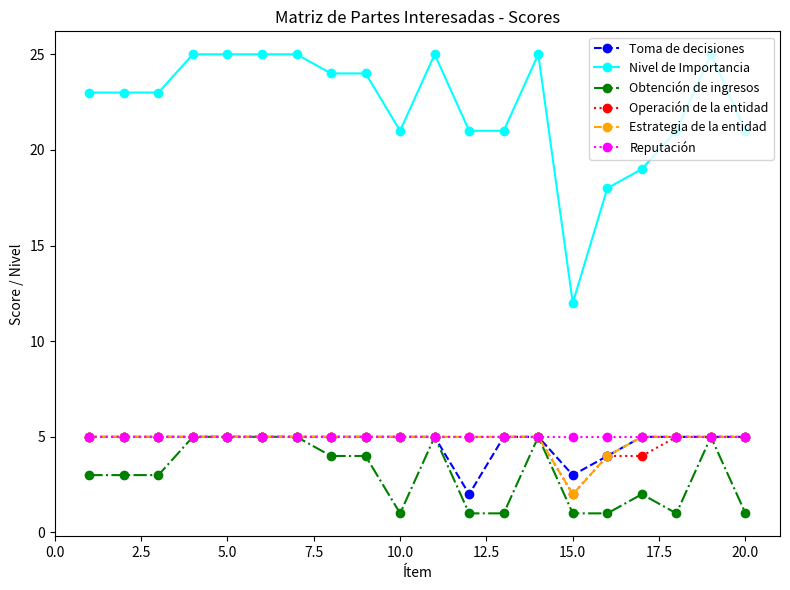

How many data points does each series have?

20